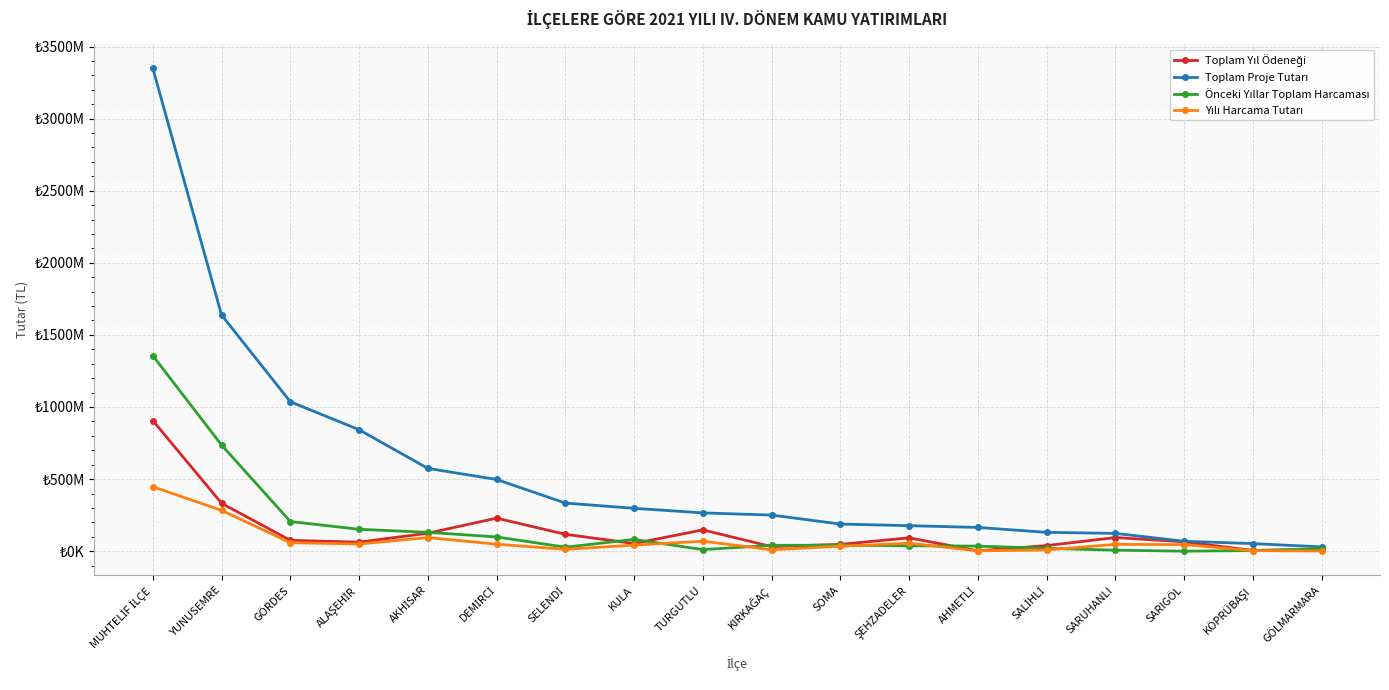

What is the difference between the maximum and minimum values in the Toplam Proje Tutarı series?

3318036060.0